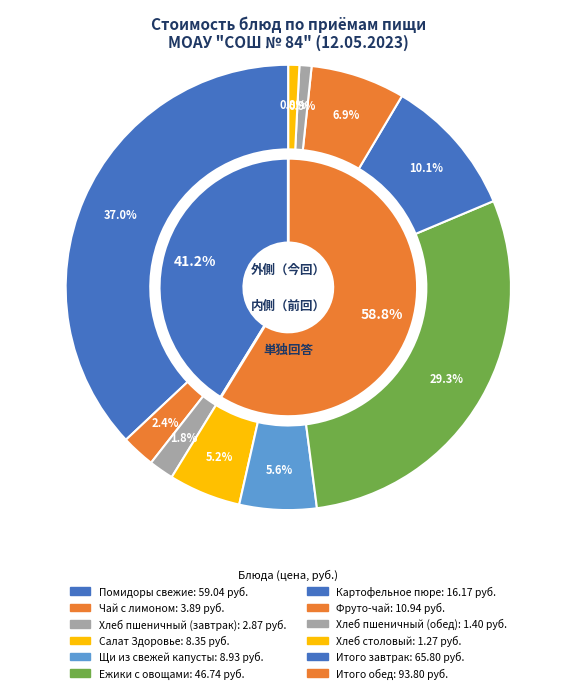

To the nearest percent, what is the difference between the largest and smallest slice percentages?

36%